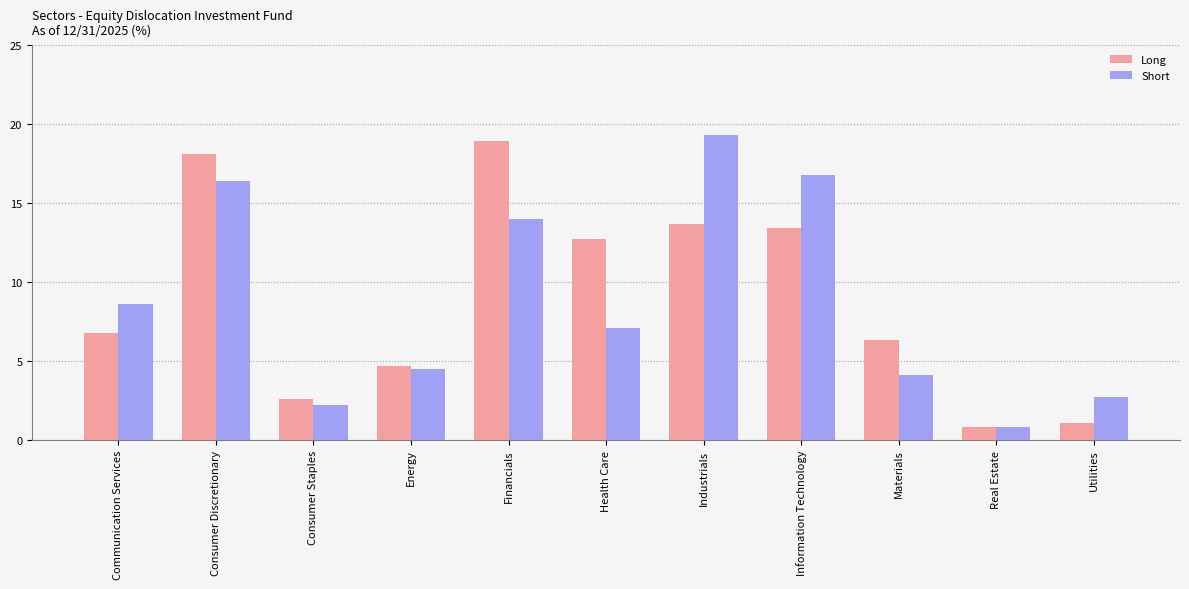

At how many categories does at least one series exceed 2?

10